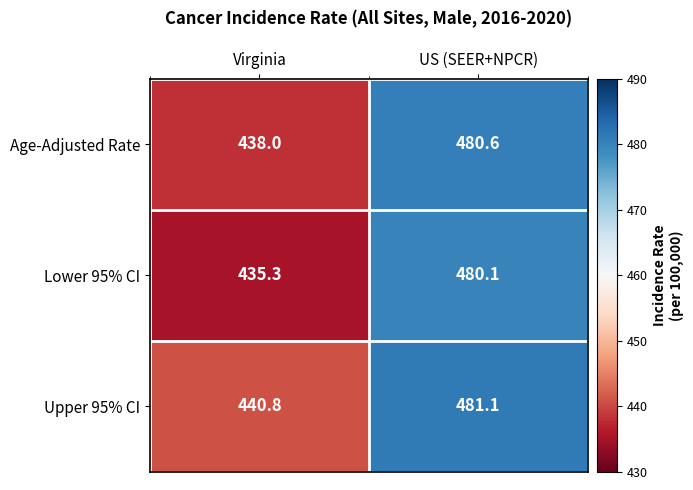

Which series has the largest range (max minus min)?

Lower 95% CI